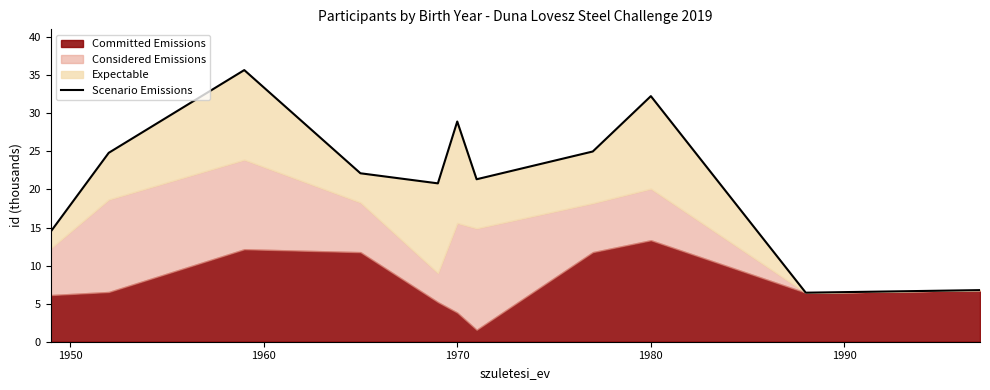

What is the average value?

21.7